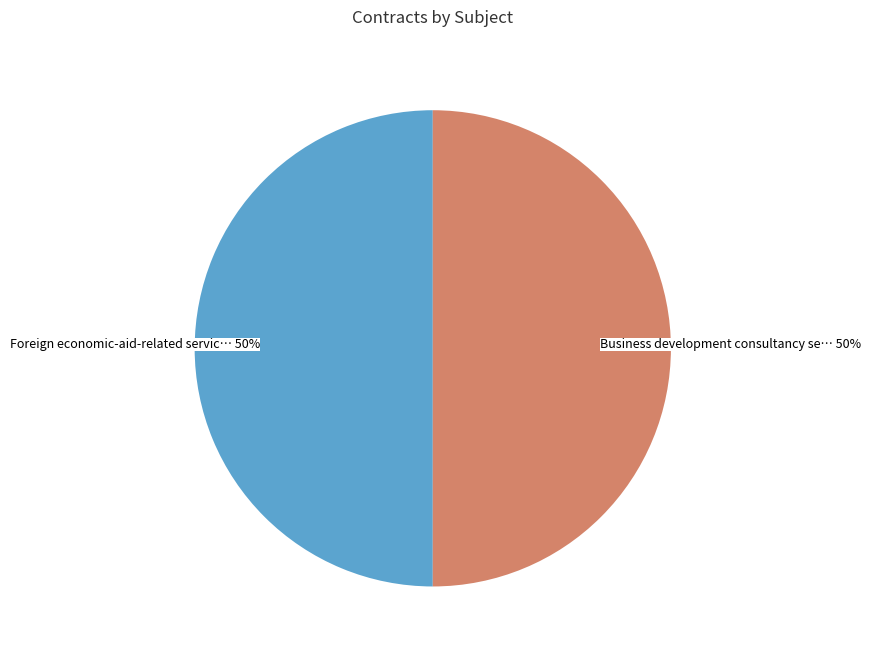

To the nearest percent, what is the combined percentage of Business development consultancy se… and Foreign economic-aid-related servic…?

100%